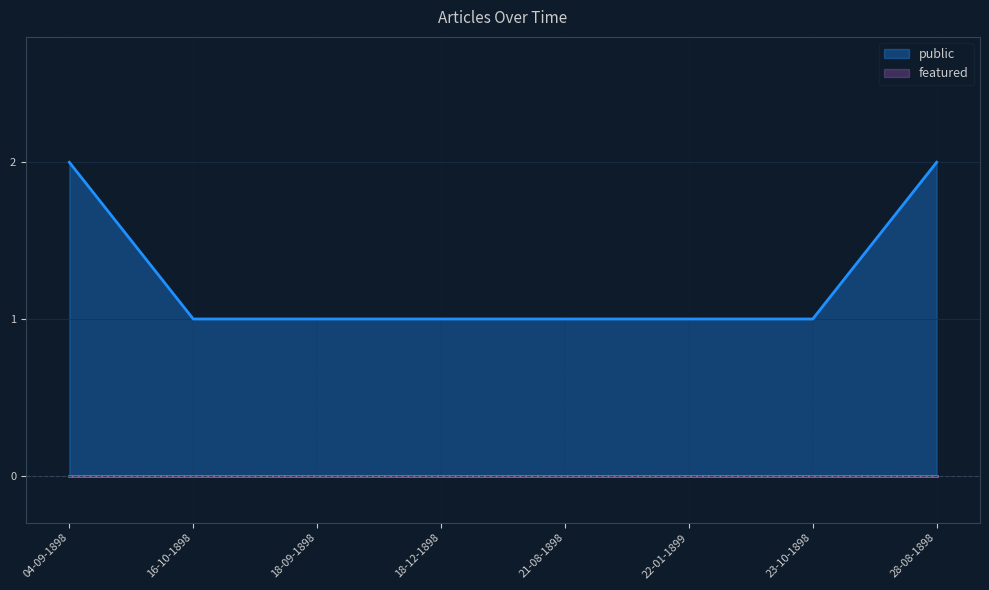

Between 16-10-1898 and 22-01-1899, which series saw the biggest shift?

public_line